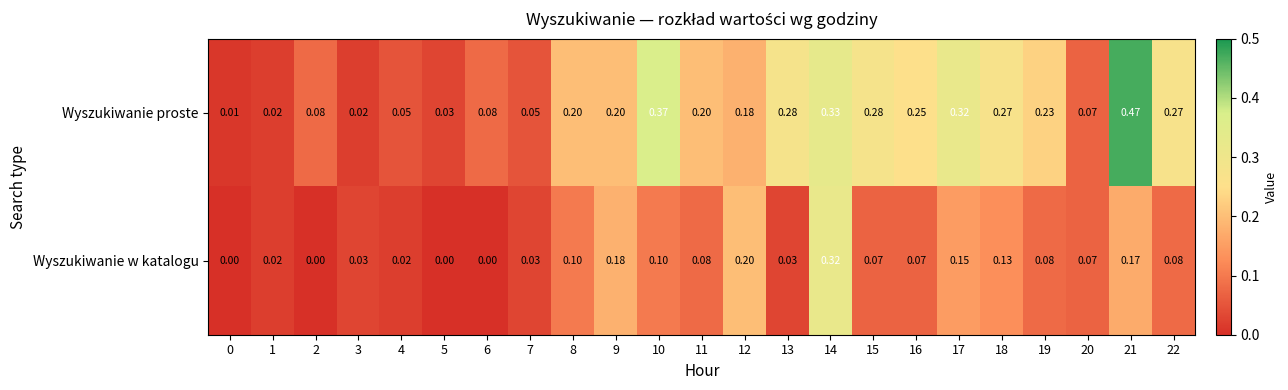

Which series has the largest total across all categories?

Wyszukiwanie proste